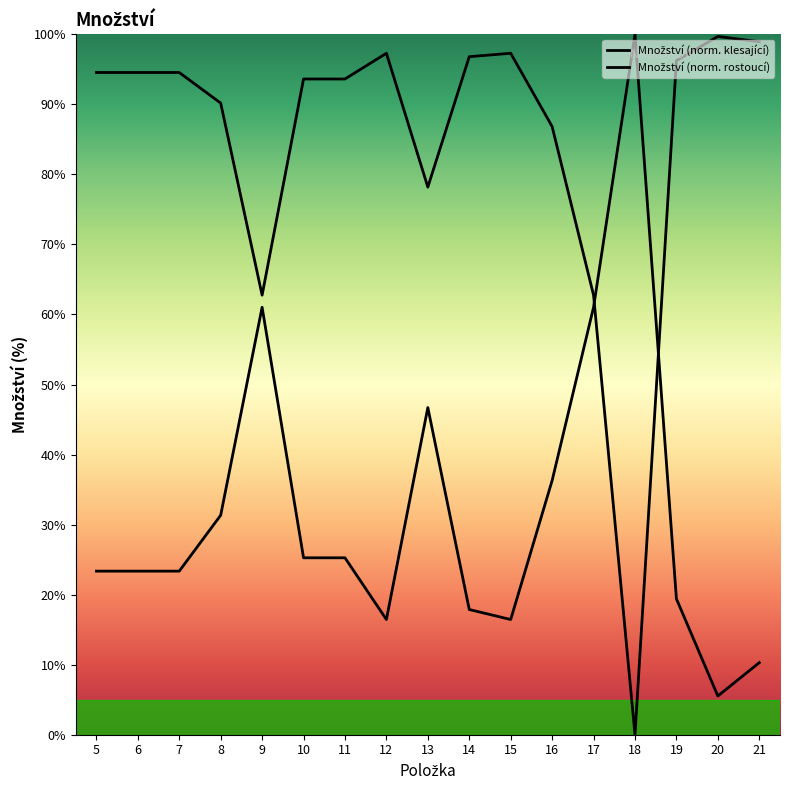

Is this an area chart (filled region under the line)?

No